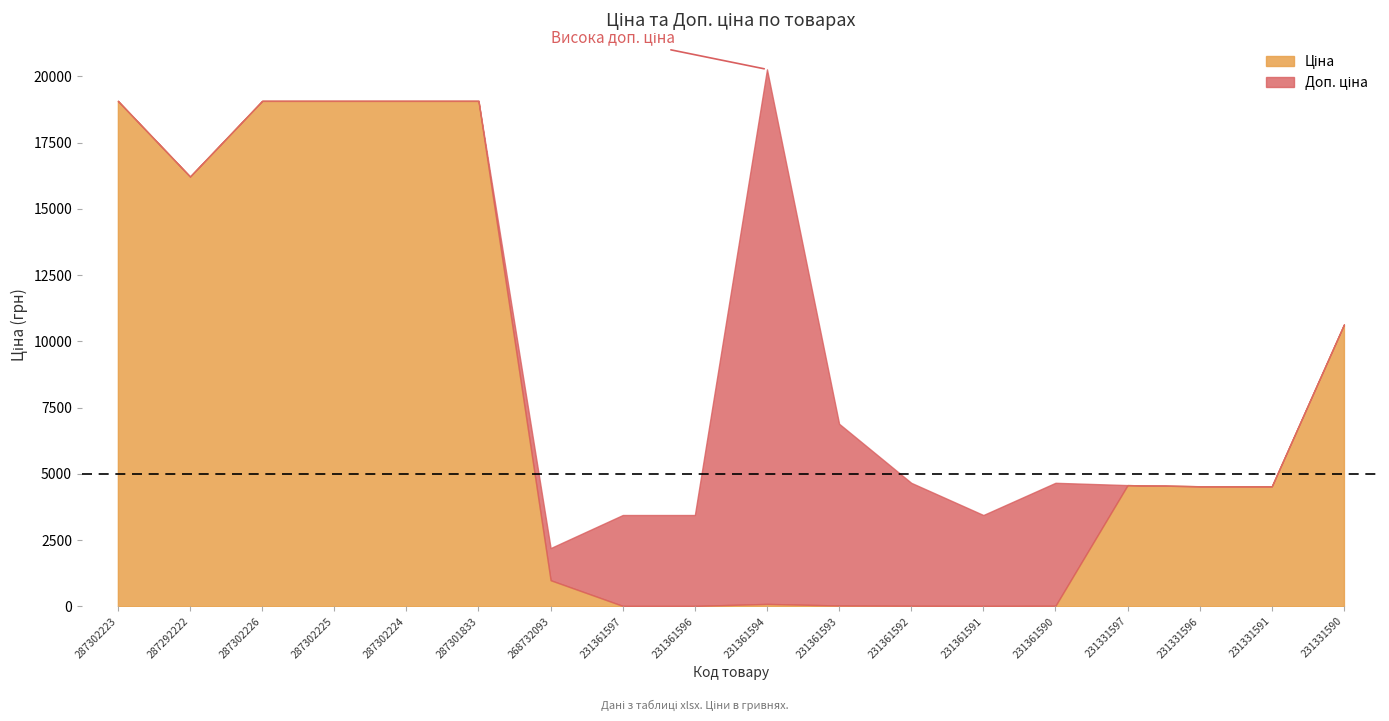

Between 287302223 and 231331590, which series saw the biggest shift?

Ціна